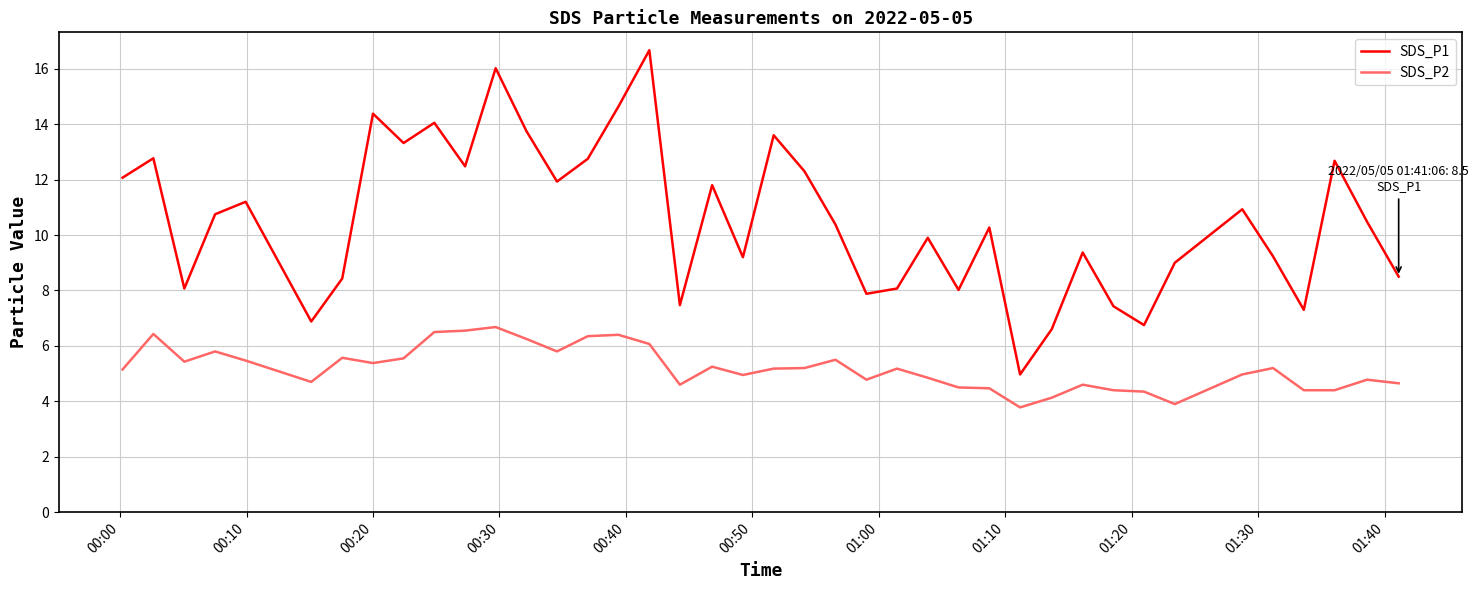

Which series has the largest range (max minus min)?

SDS_P1